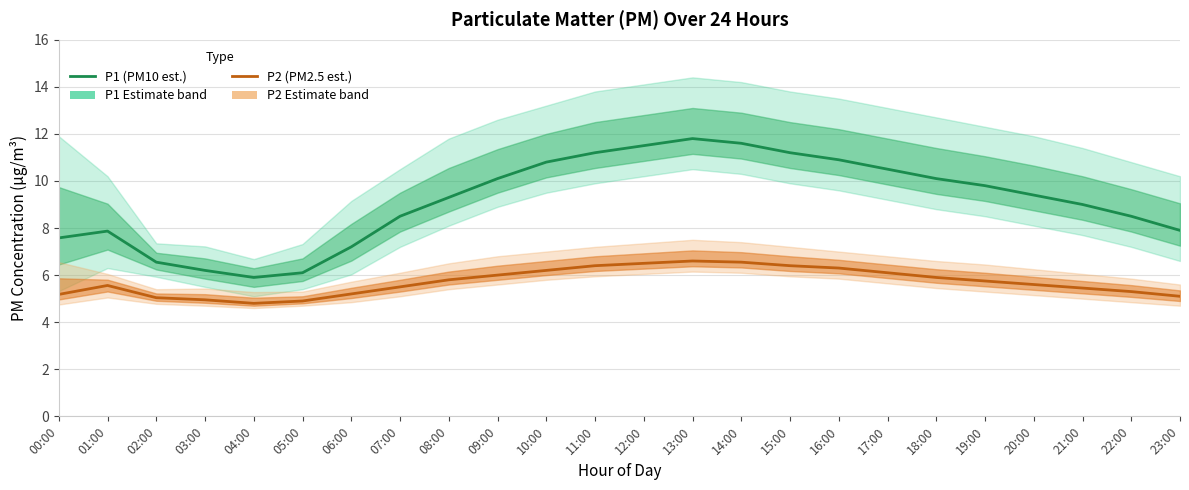

The P2 (PM2.5 est.) series shows 6.5 at 12:00. True or false?

True